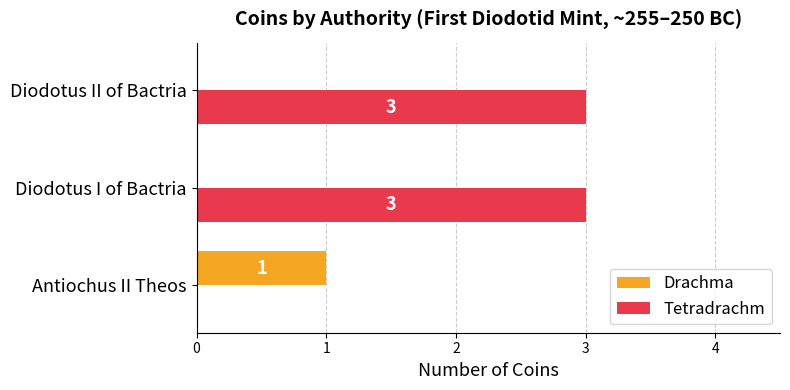

What is the sum of the Tetradrachm values at Diodotus II of Bactria and Antiochus II Theos?

3